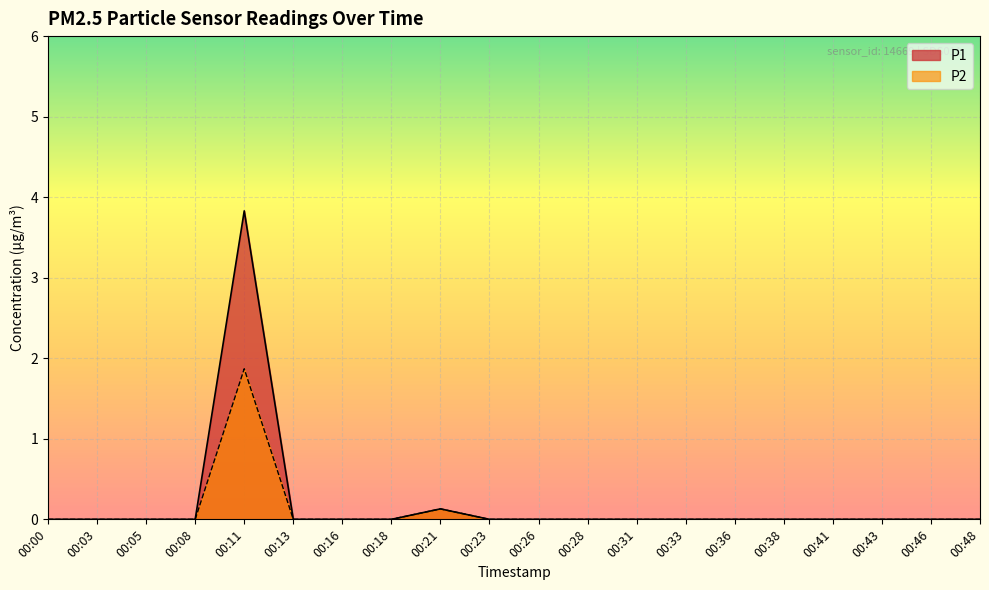

Rank the series by their average value, from highest to lowest.

P1, P2